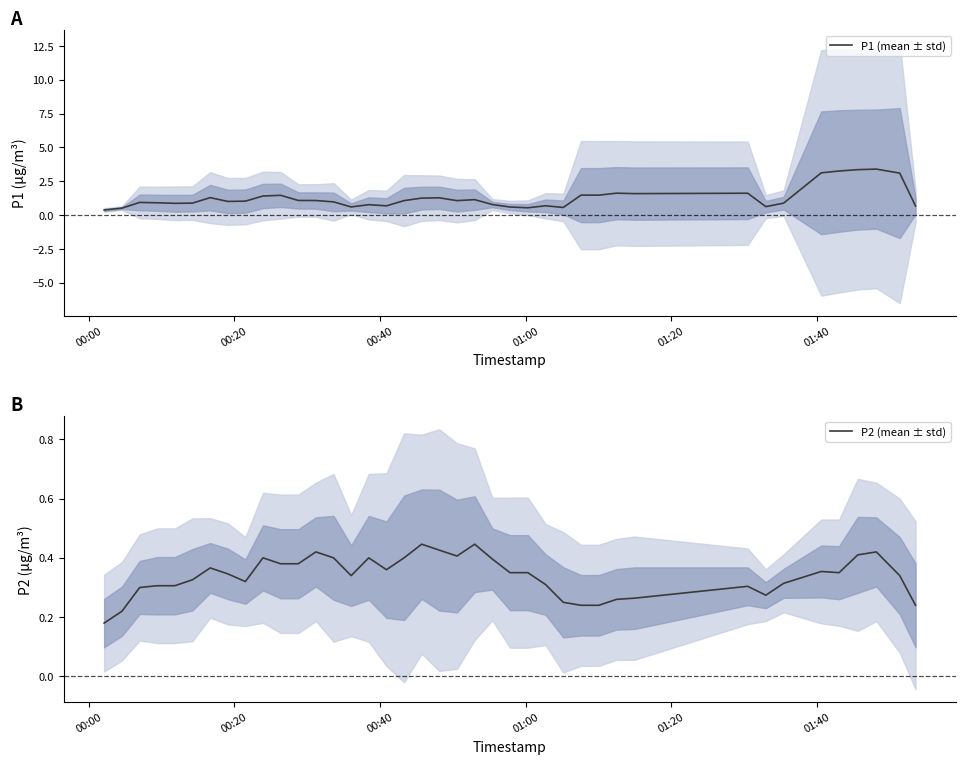

What is the maximum value for P1 (mean ± std)?

3.4